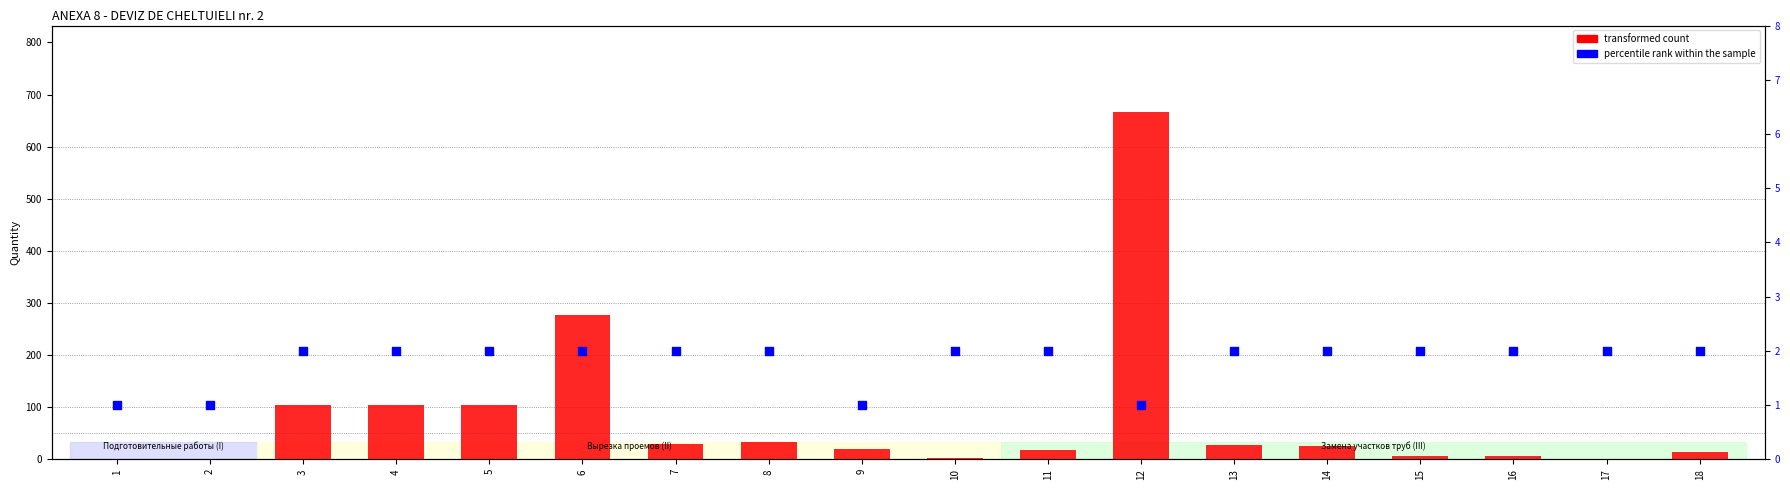

Which series has the largest Y range (max minus min)?

transformed count